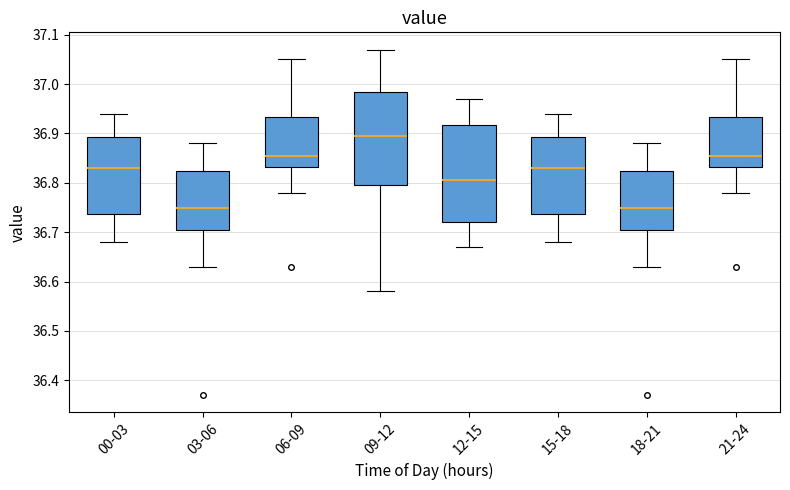

Reading left to right, read every box against the y-axis: the position of its median line, the range the box covers, and the ends of its whiskers. The values are not printed on the chart, so give them approximately, as read against the axis.

00-03: median 36.83, box 36.74 to 36.89, whiskers 36.68 to 36.94
03-06: median 36.75, box 36.71 to 36.83, whiskers 36.63 to 36.88
06-09: median 36.86, box 36.83 to 36.93, whiskers 36.78 to 37.05
09-12: median 36.90, box 36.80 to 36.99, whiskers 36.58 to 37.07
12-15: median 36.81, box 36.72 to 36.92, whiskers 36.67 to 36.97
15-18: median 36.83, box 36.74 to 36.89, whiskers 36.68 to 36.94
18-21: median 36.75, box 36.71 to 36.83, whiskers 36.63 to 36.88
21-24: median 36.86, box 36.83 to 36.93, whiskers 36.78 to 37.05